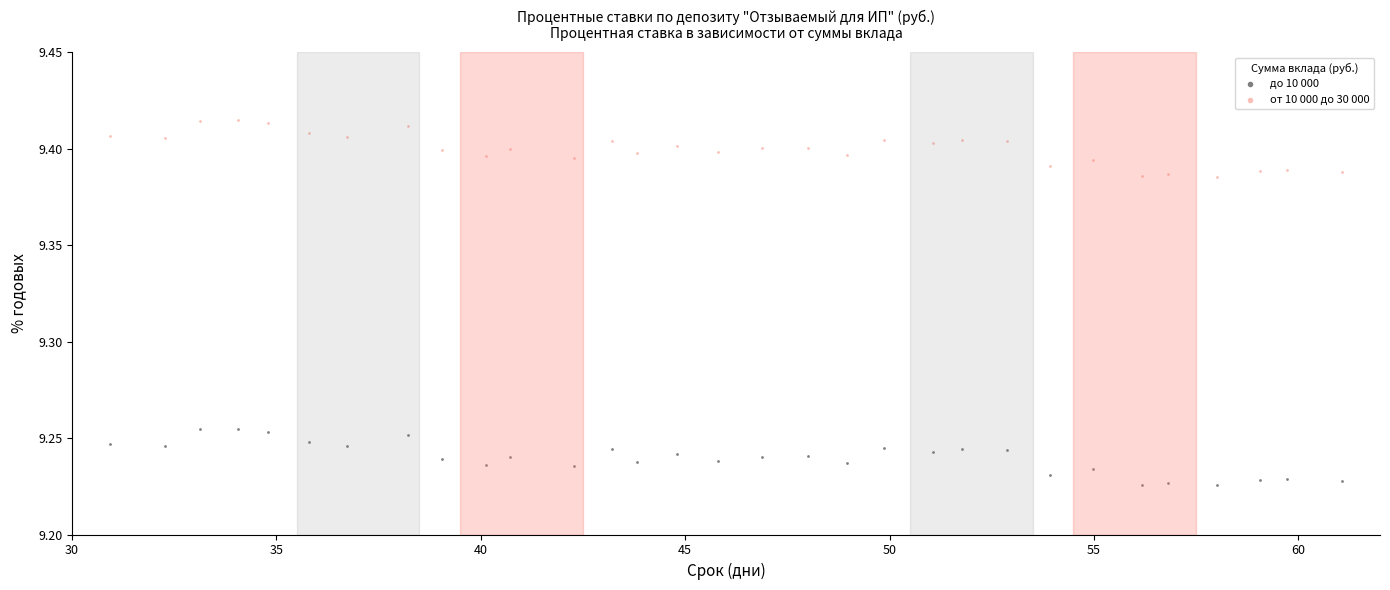

What is the X range (max minus min) for the scatter plot?

30.1